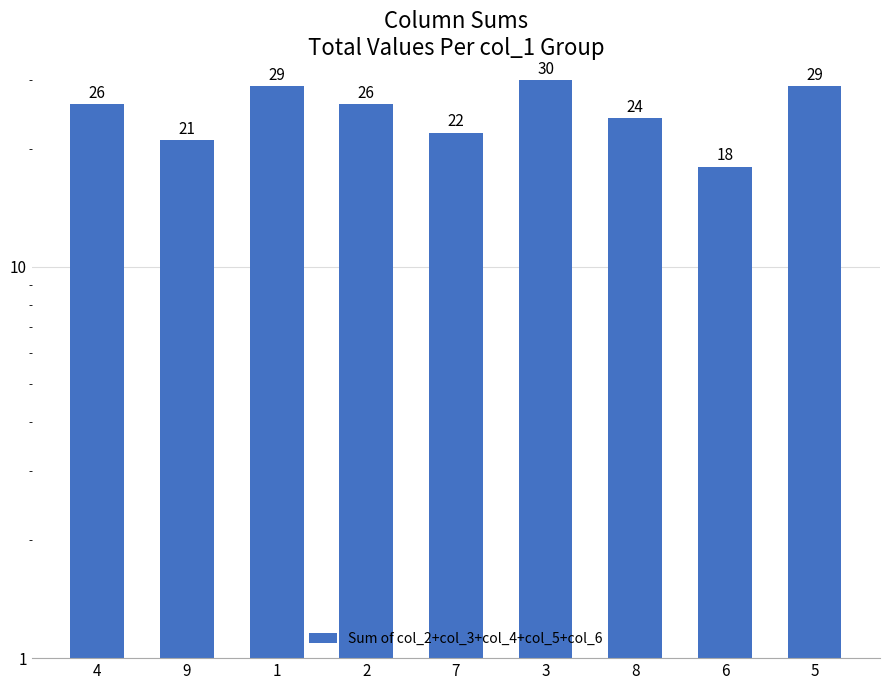

What is the label of the 8th bar from the left?

6